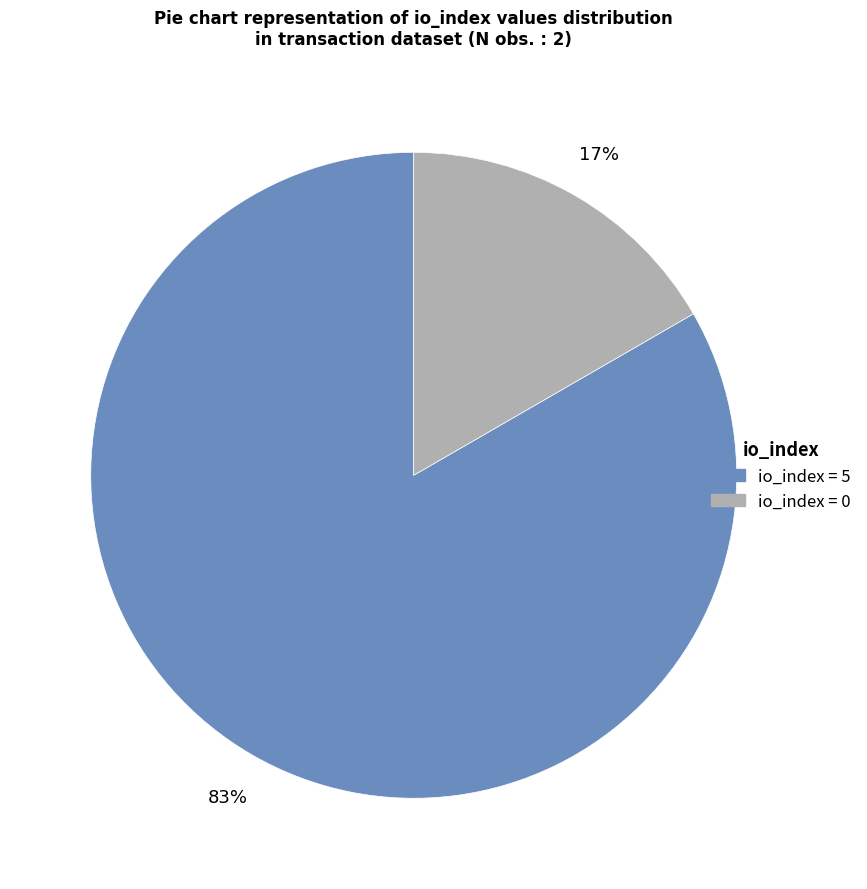

Does any single category account for the majority?

Yes